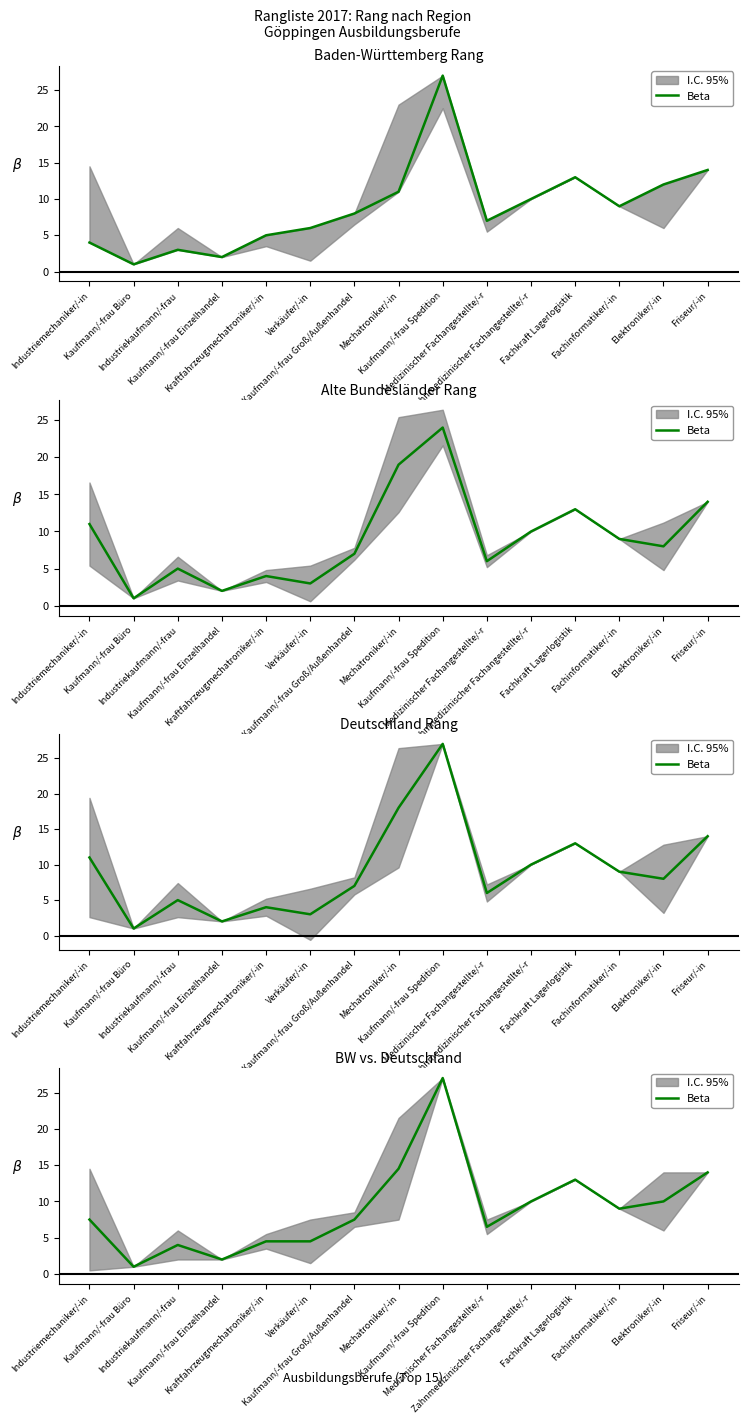

Read the value at Fachkraft Lagerlogistik.

13.0